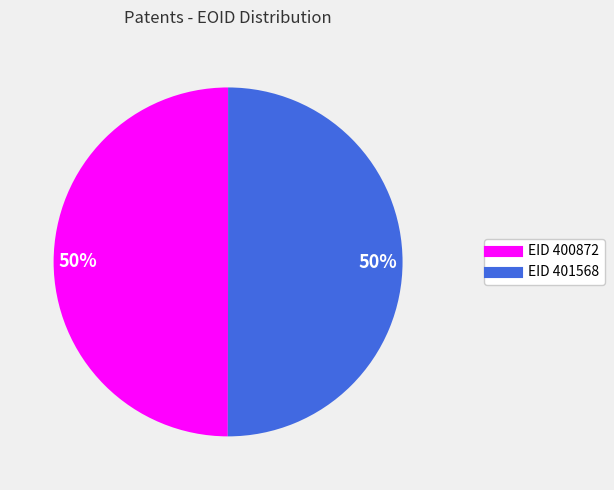

To the nearest percent, what is the average slice percentage?

50%